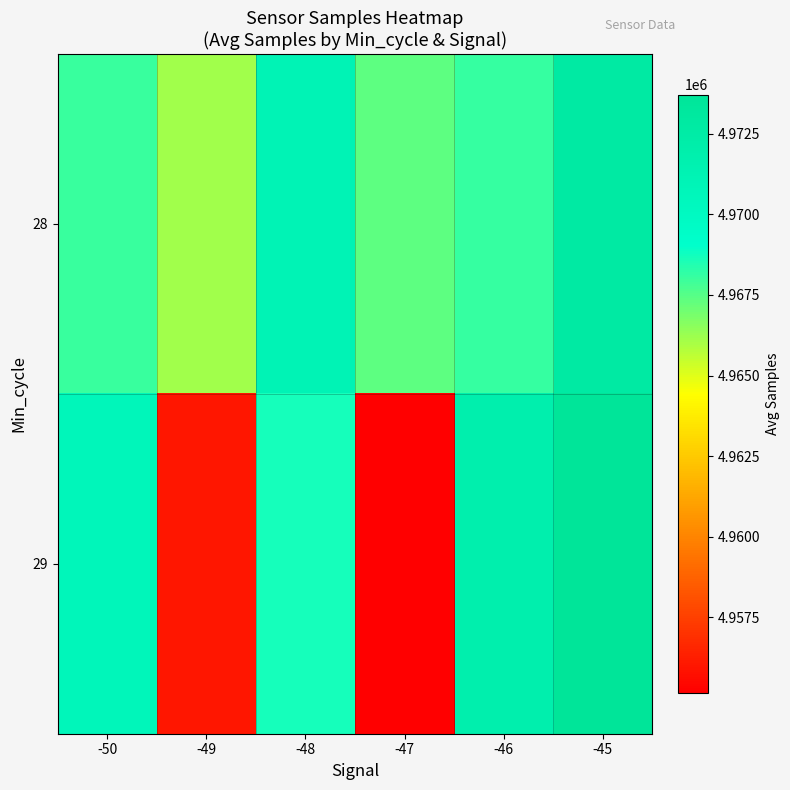

At which category is the sum across all series the highest?

-45